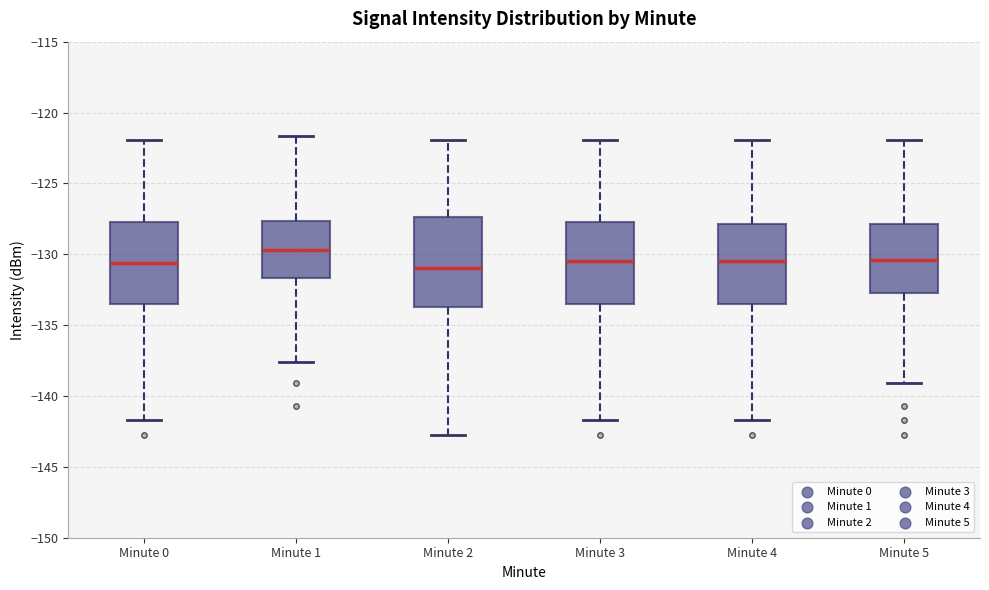

Which box has the highest median line?

Minute 1